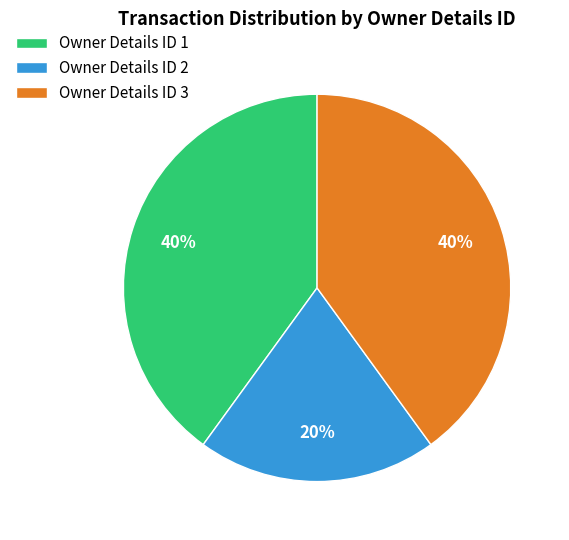

To the nearest percent, what portion does Owner Details ID 2 represent?

20%